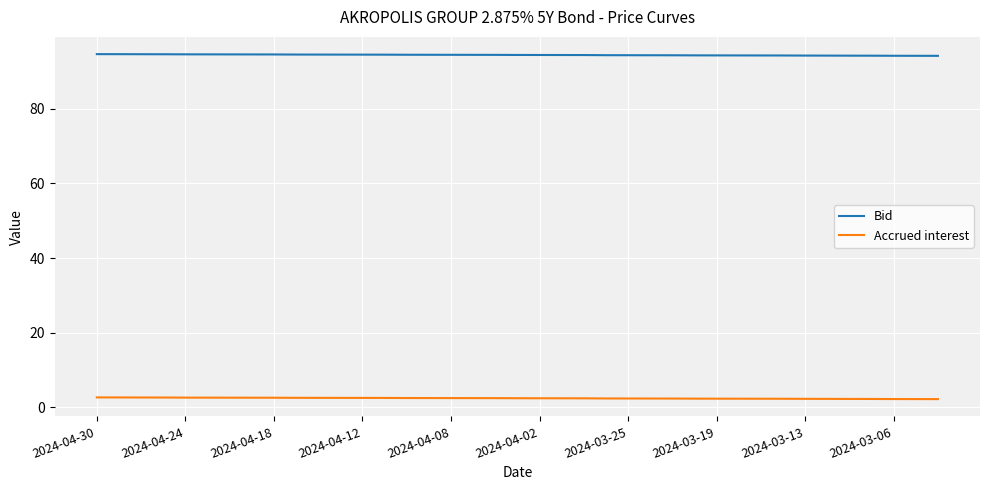

What is the smallest value displayed?

2.2